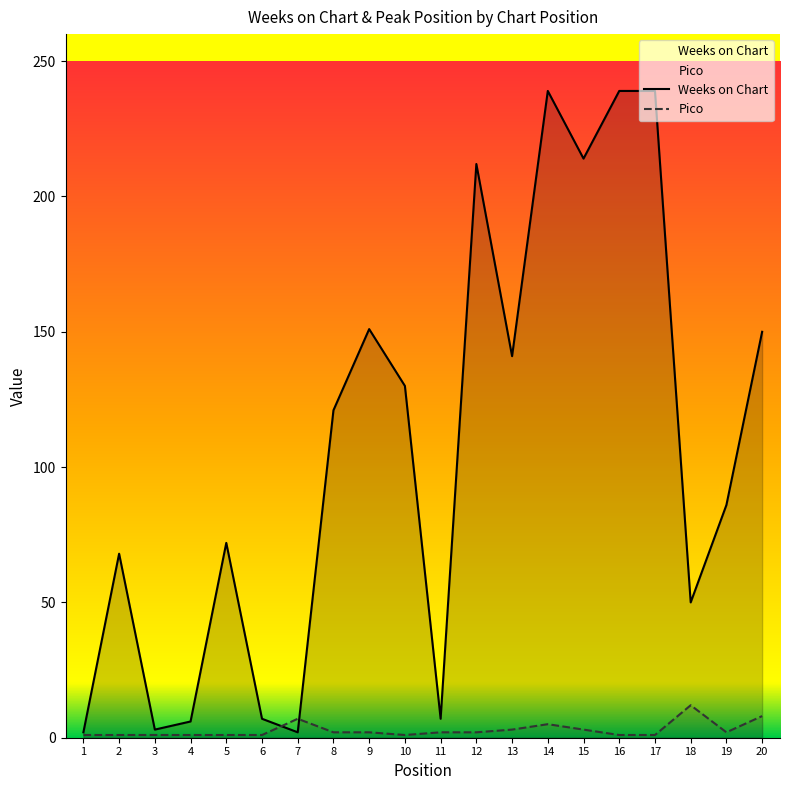

True or false: Weeks on Chart has a value of 356 at 14.

False